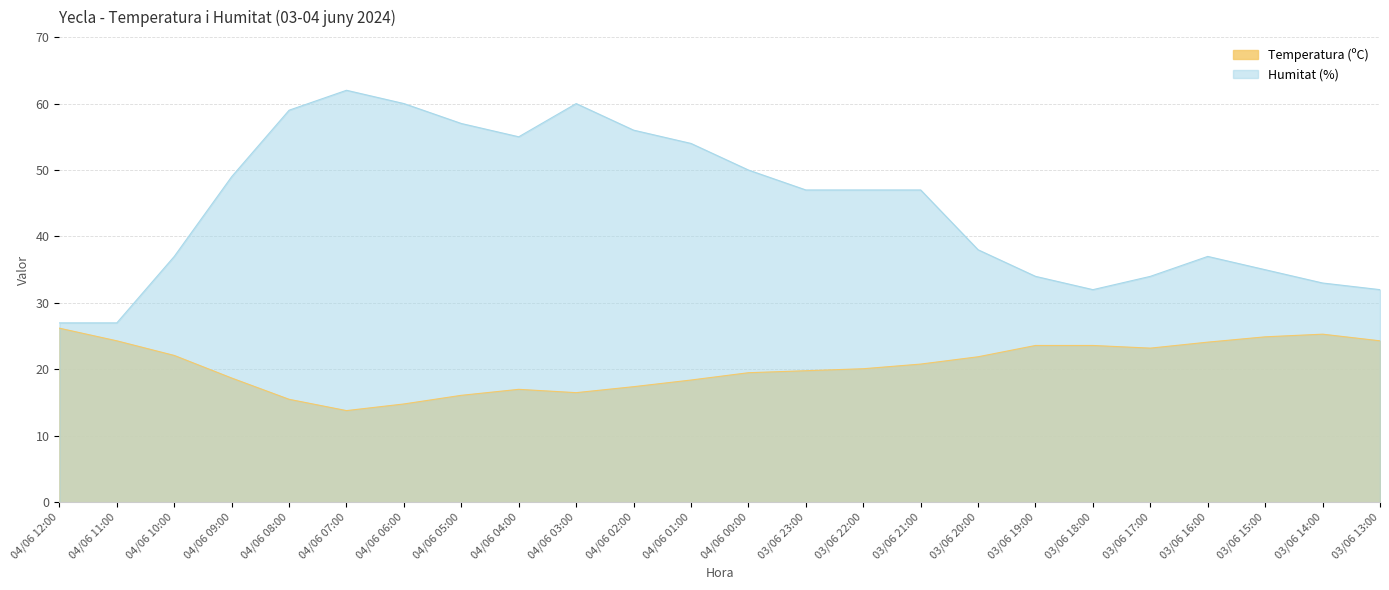

Which has a higher value, 03/06 13:00 or 03/06 15:00?

03/06 15:00